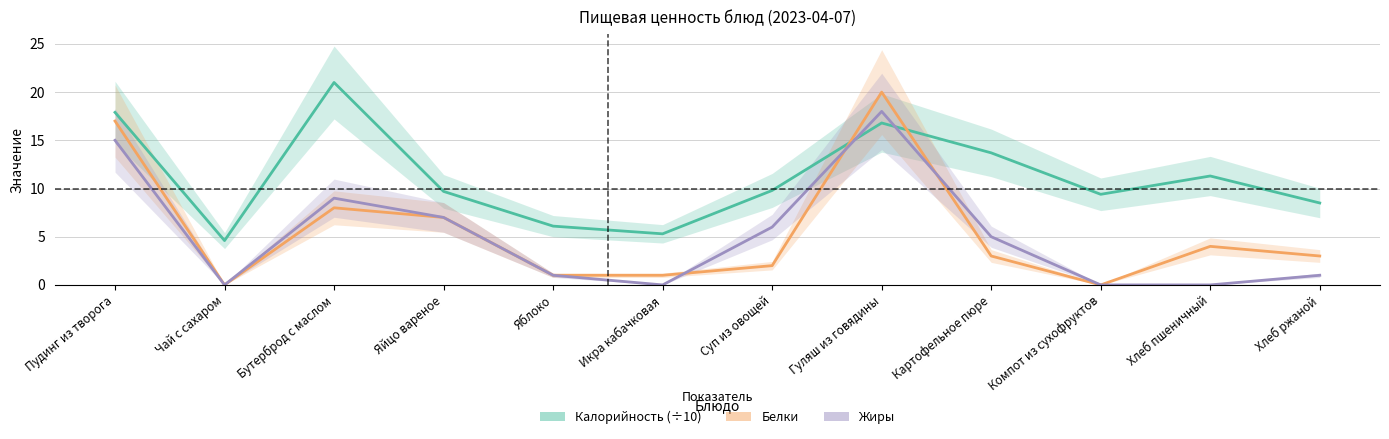

What is the label of the 4th point from the left?

Яйцо вареное